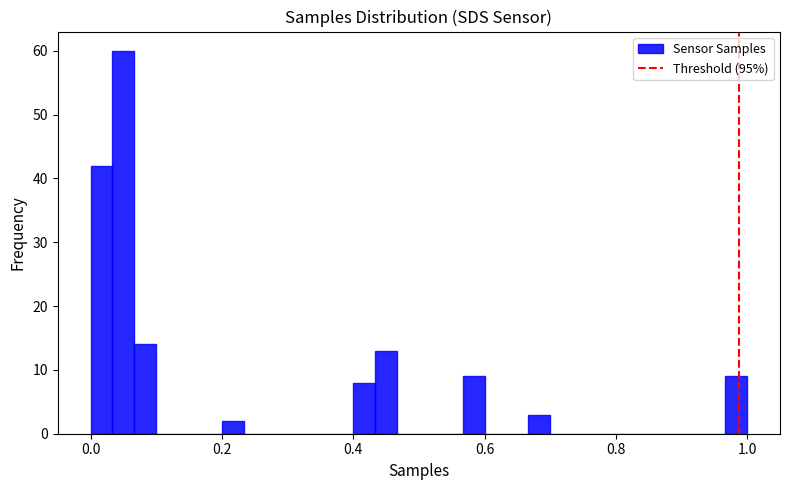

Around what value on the x-axis is the tallest bar? Give the approximate position of its centre, as read against the axis.

0.06